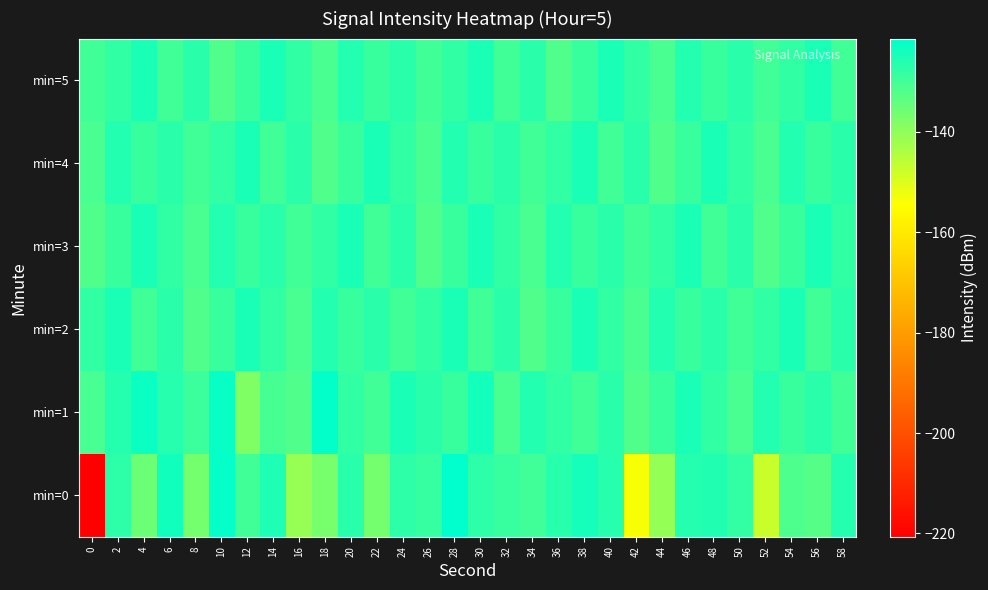

Between 48 and 50, which is larger?

48